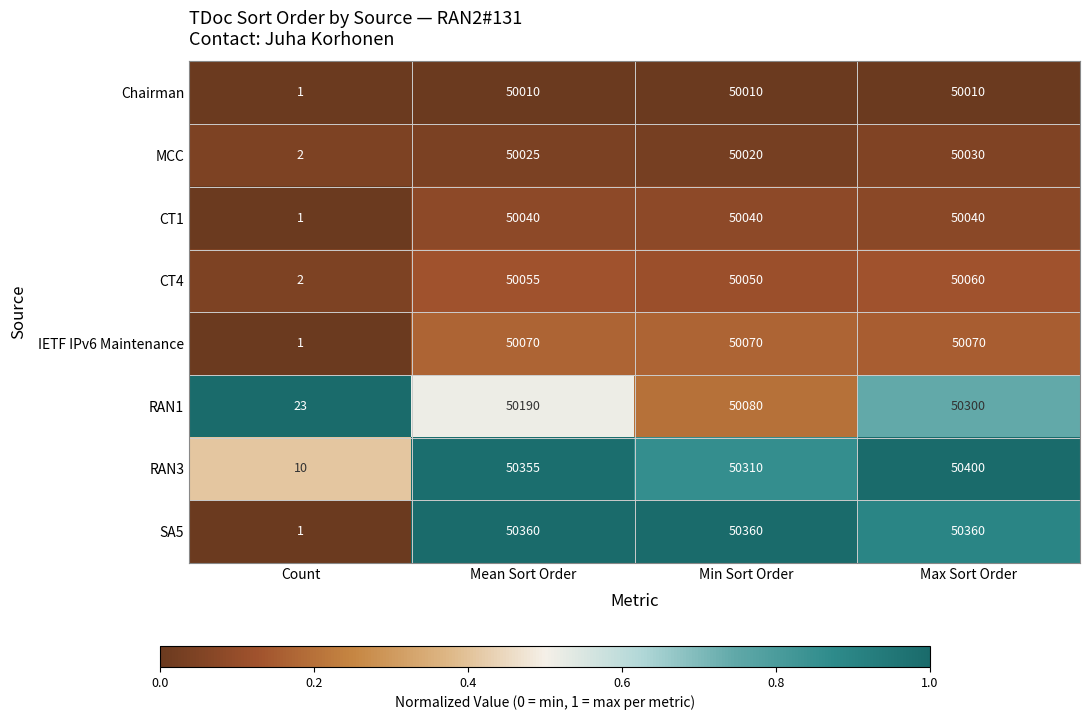

Which series has the widest spread of values?

RAN3